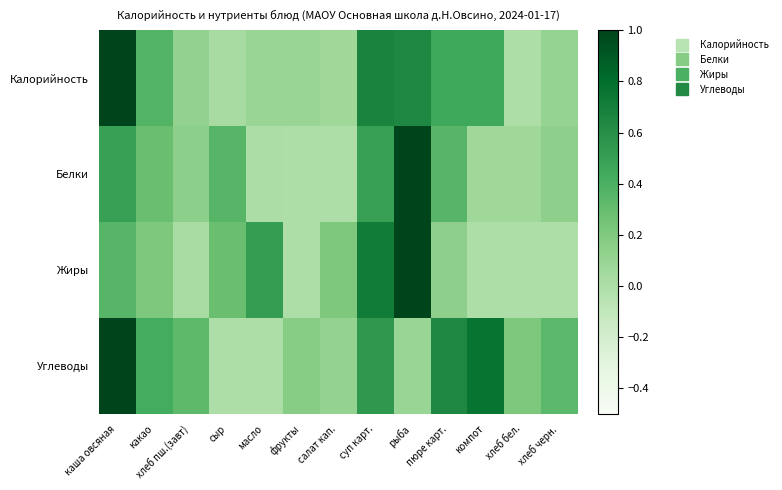

Count the number of categories in the chart.

13